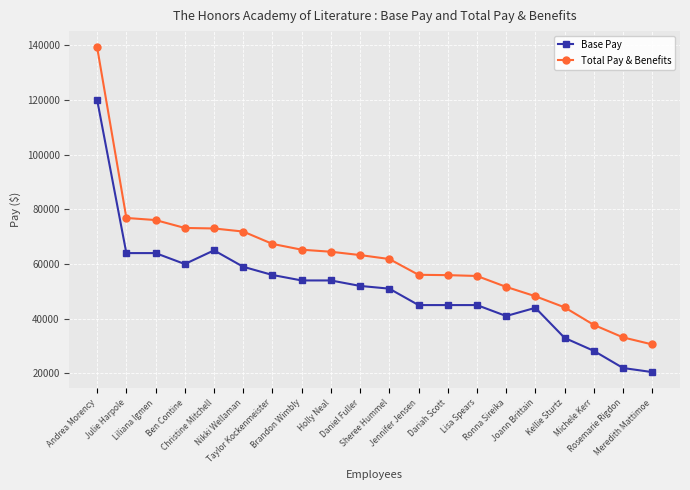

What is the label of the 9th point from the right?

Jennifer Jensen